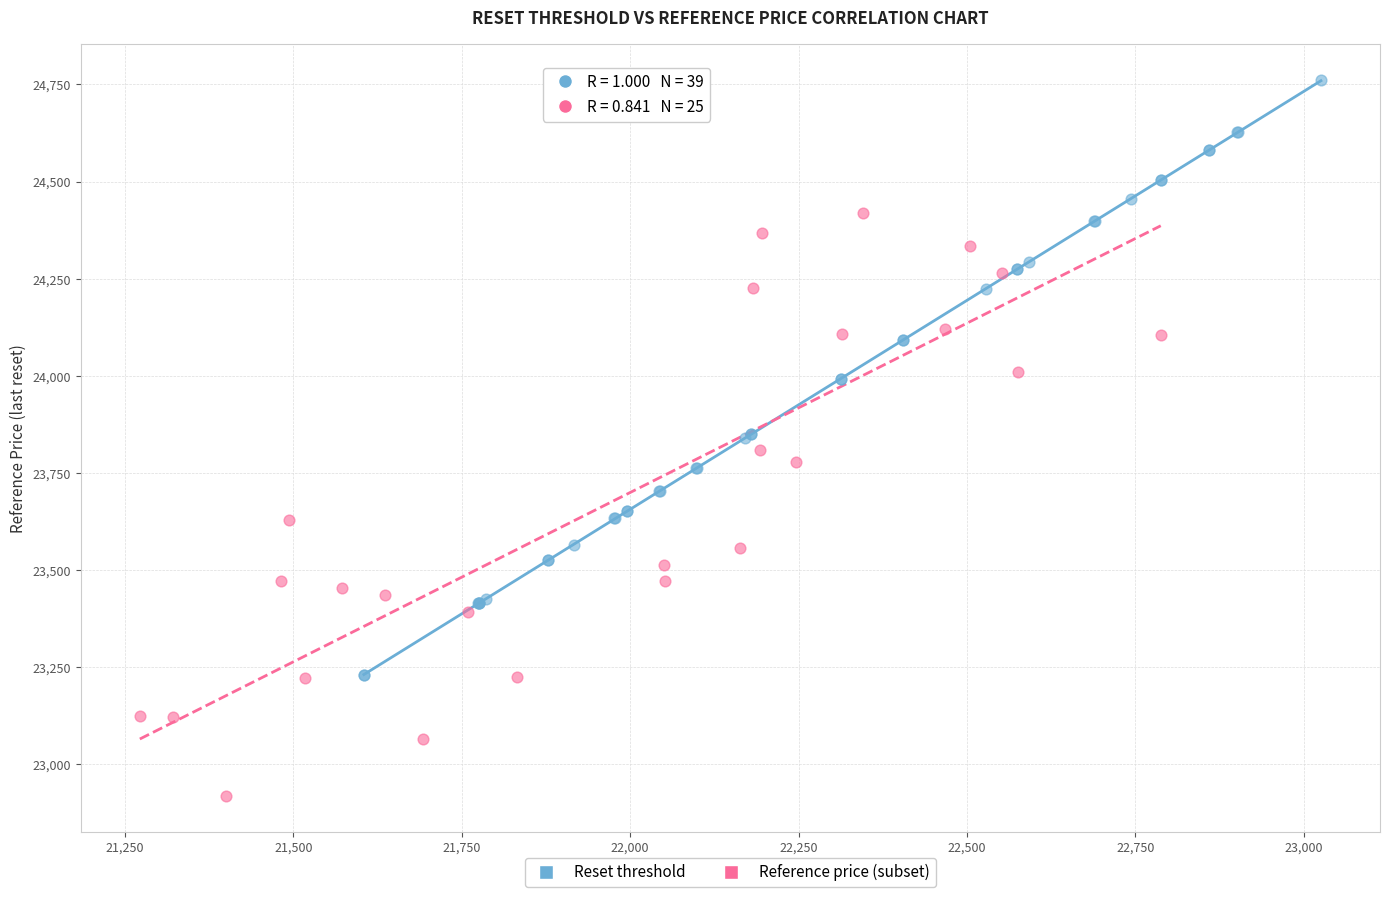

Which series reaches the maximum Y coordinate?

Reset threshold